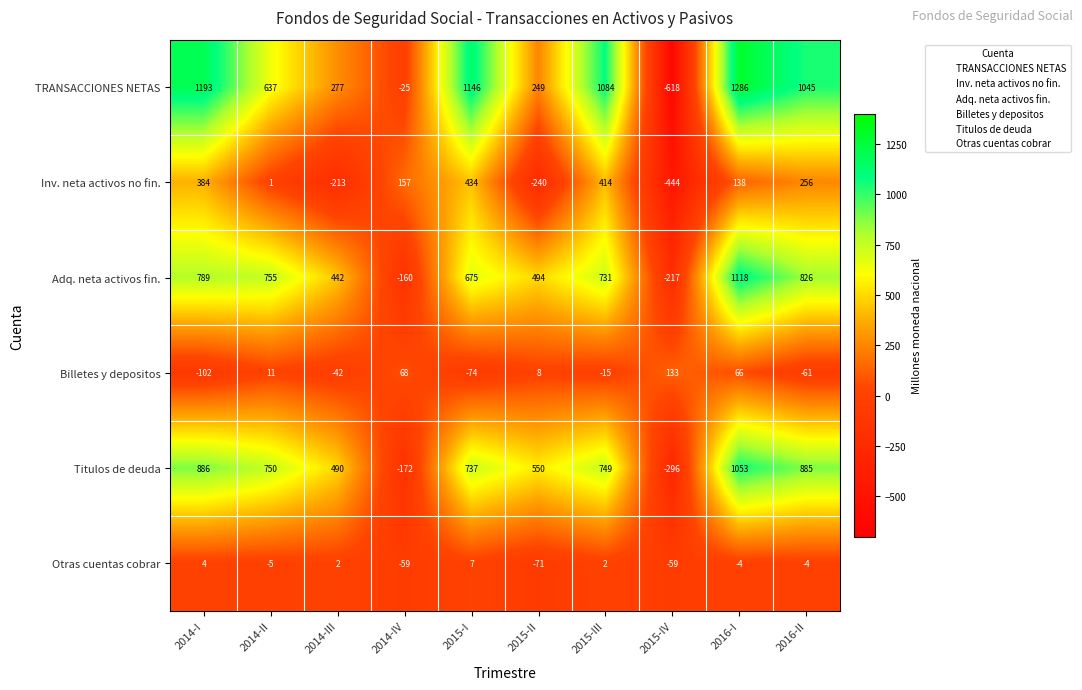

At 2016-I, list the series in order from smallest to largest.

Otras cuentas cobrar, Billetes y depositos, Inv. neta activos no fin., Titulos de deuda, Adq. neta activos fin., TRANSACCIONES NETAS